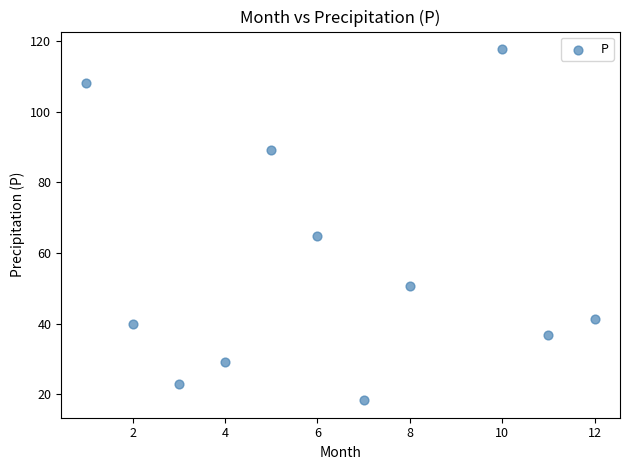

What Y value in the scatter plot is closest to 68?

64.9